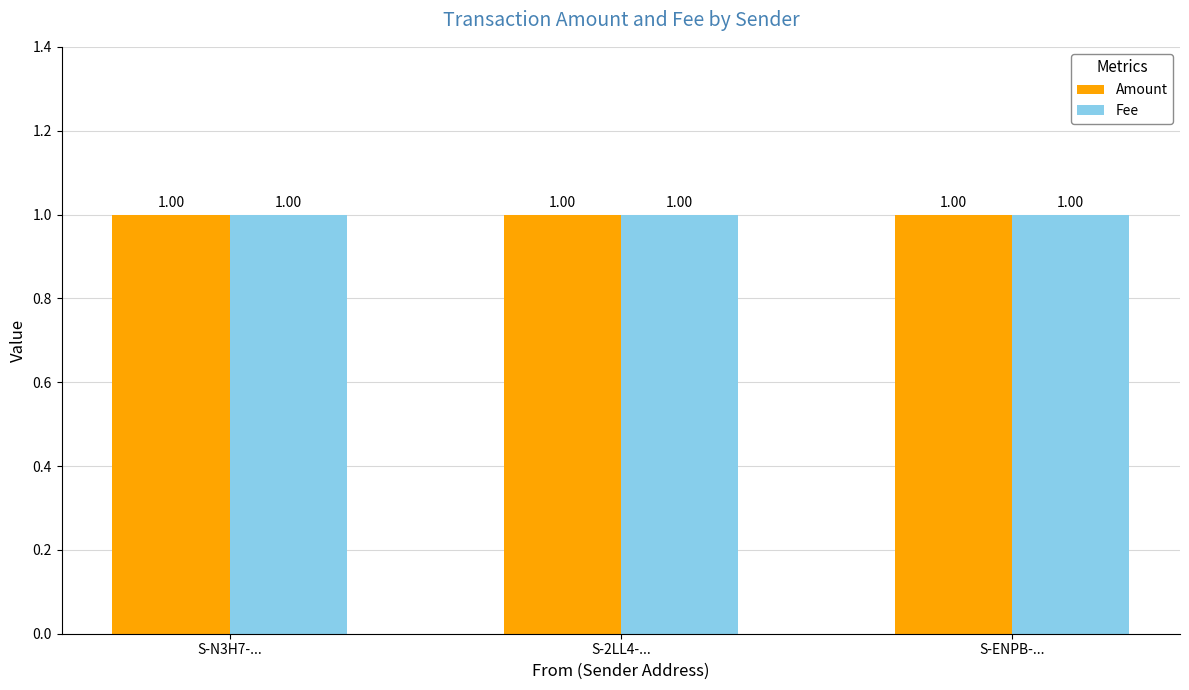

What is the label of the 3rd bar from the left?

S-ENPB-KM83-BZP7-7DM6Y